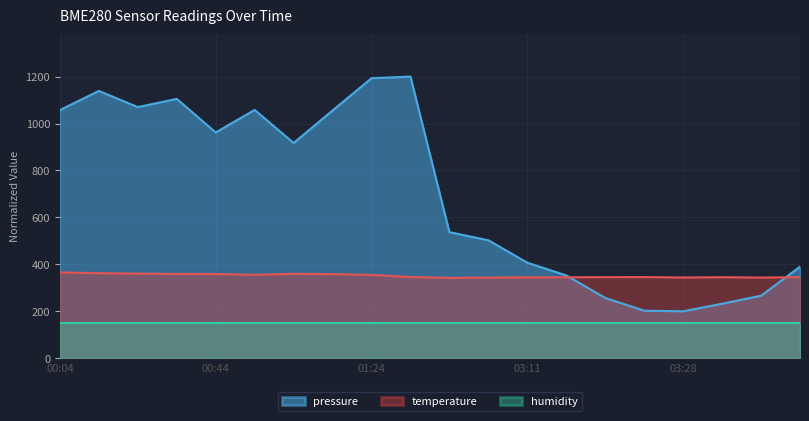

At which category does the chart reach its peak across all series?

01:36